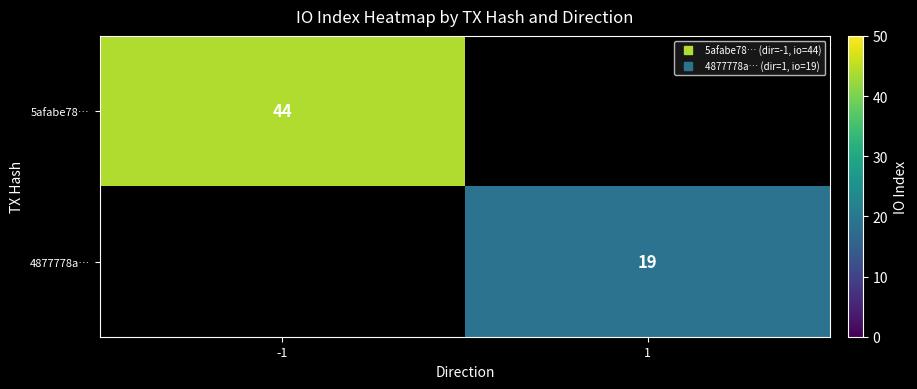

At how many categories does at least one series exceed 26?

1